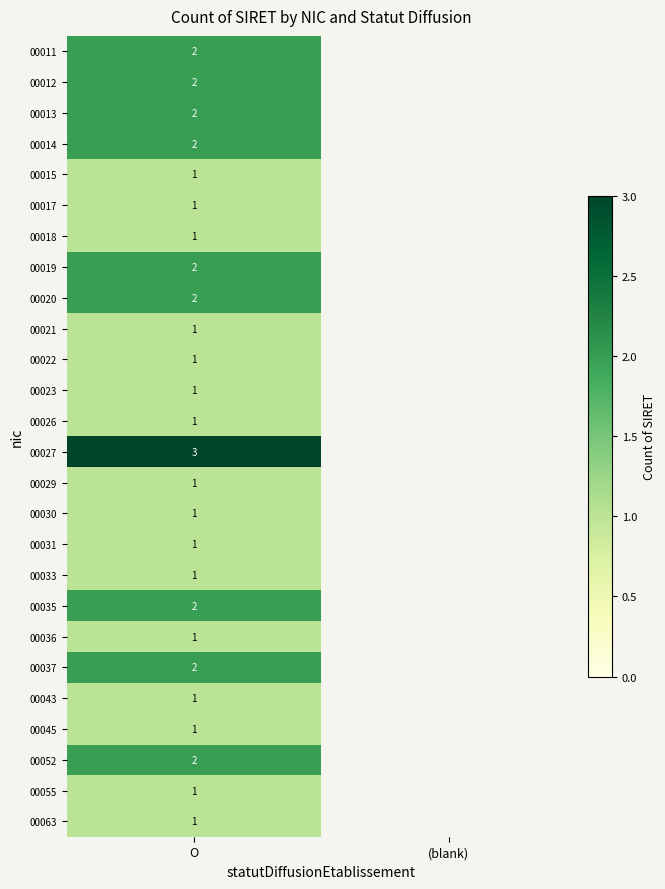

The 00063 series shows 0 at O. True or false?

False